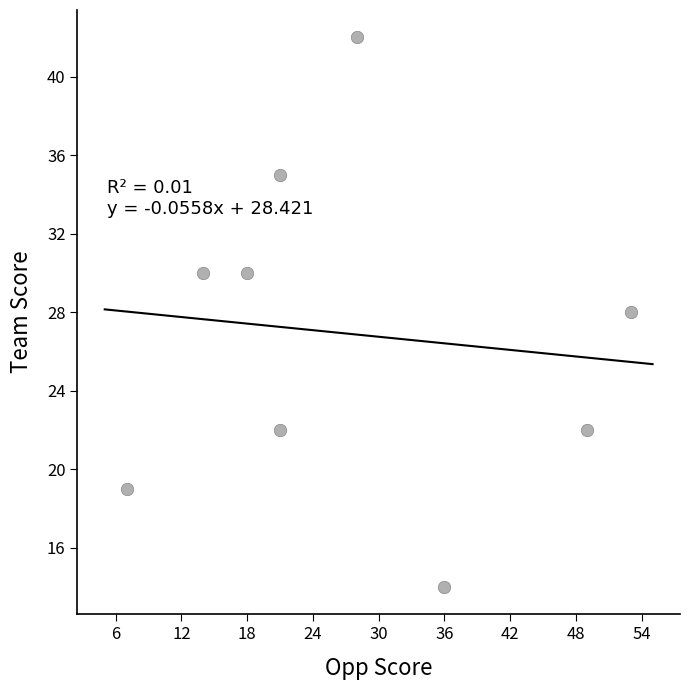

What is the range of X values (max minus min)?

46